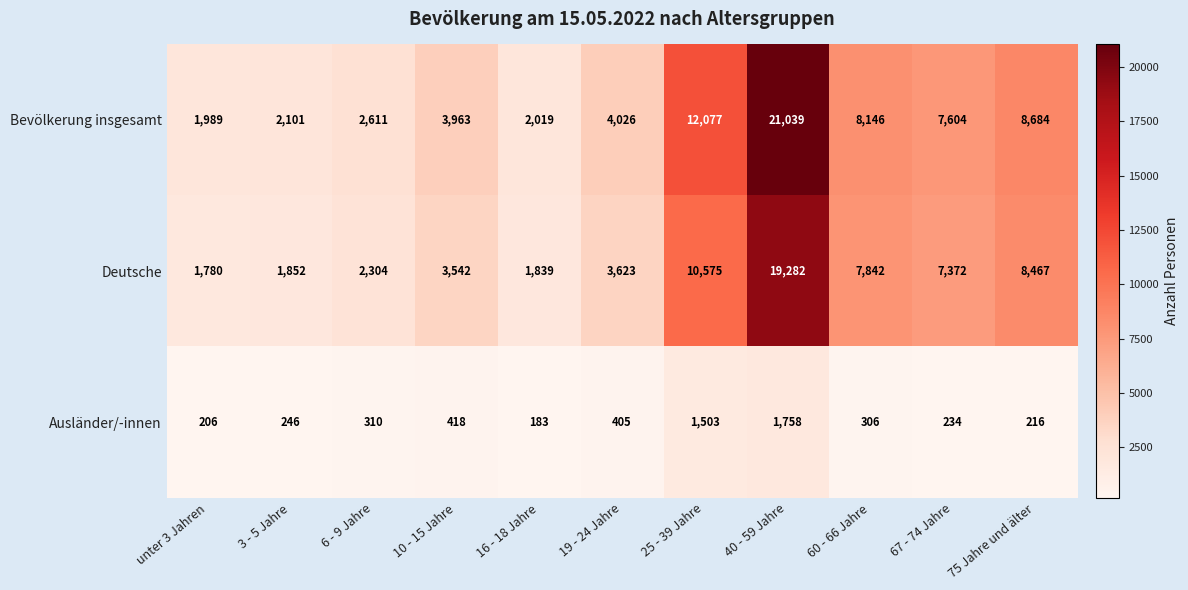

Rank the categories by Ausländer/-innen value from highest to lowest.

40 - 59 Jahre, 25 - 39 Jahre, 10 - 15 Jahre, 19 - 24 Jahre, 6 - 9 Jahre, 60 - 66 Jahre, 3 - 5 Jahre, 67 - 74 Jahre, 75 Jahre und älter, unter 3 Jahren, 16 - 18 Jahre